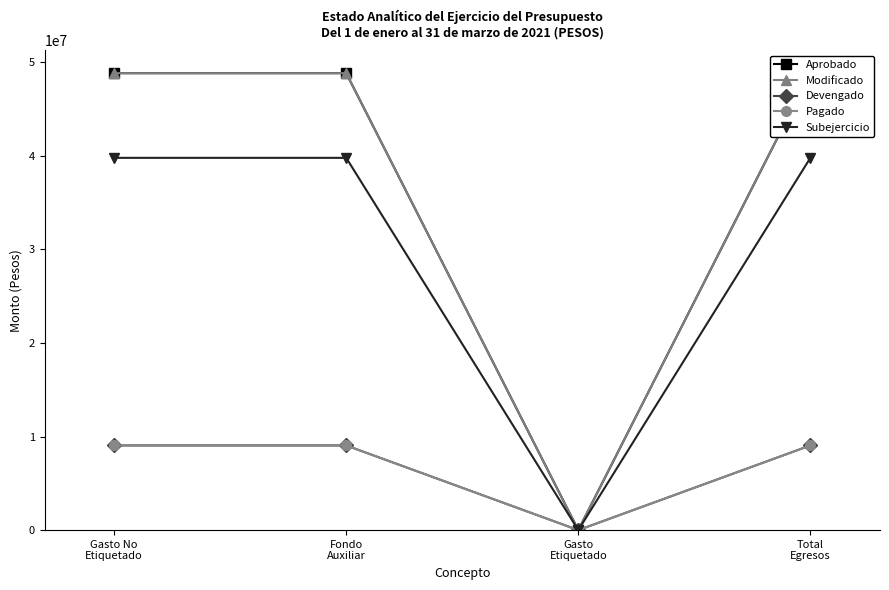

What is the difference between the maximum and minimum values in the Devengado series?

9051677.7